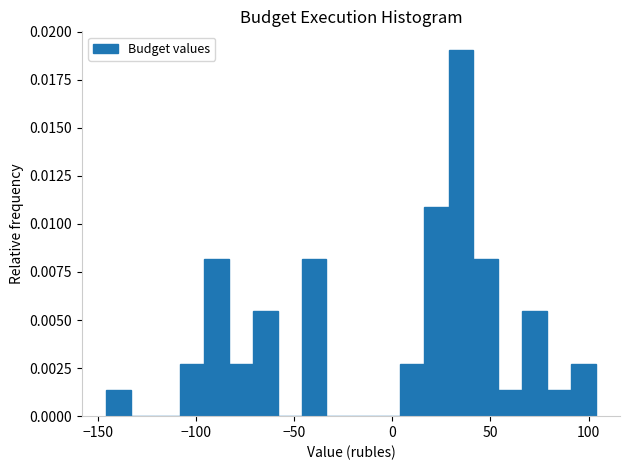

Around what value on the x-axis is the tallest bar? Give the approximate position of its centre, as read against the axis.

35